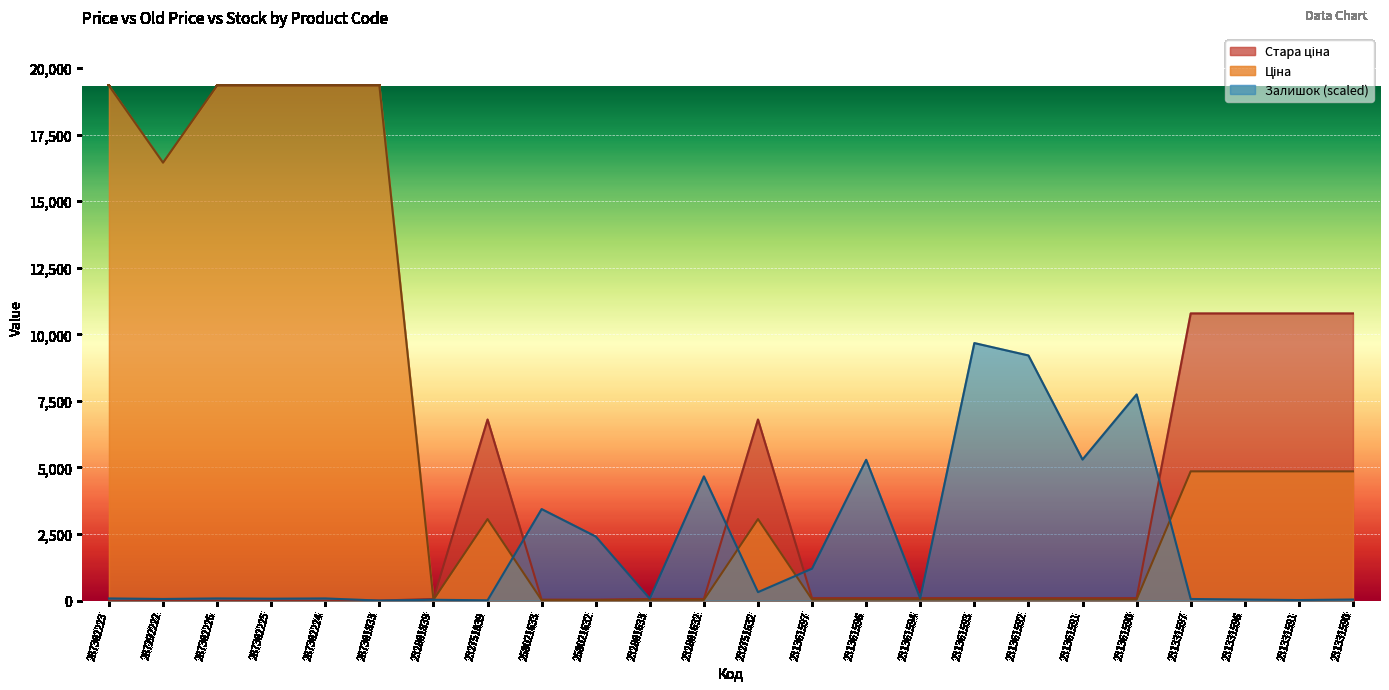

How many interior local peaks does the Ціна series have?

2